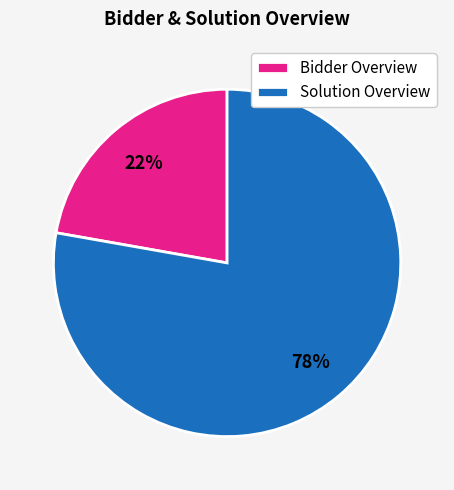

Rank the categories by value from lowest to highest.

Bidder Overview, Solution Overview